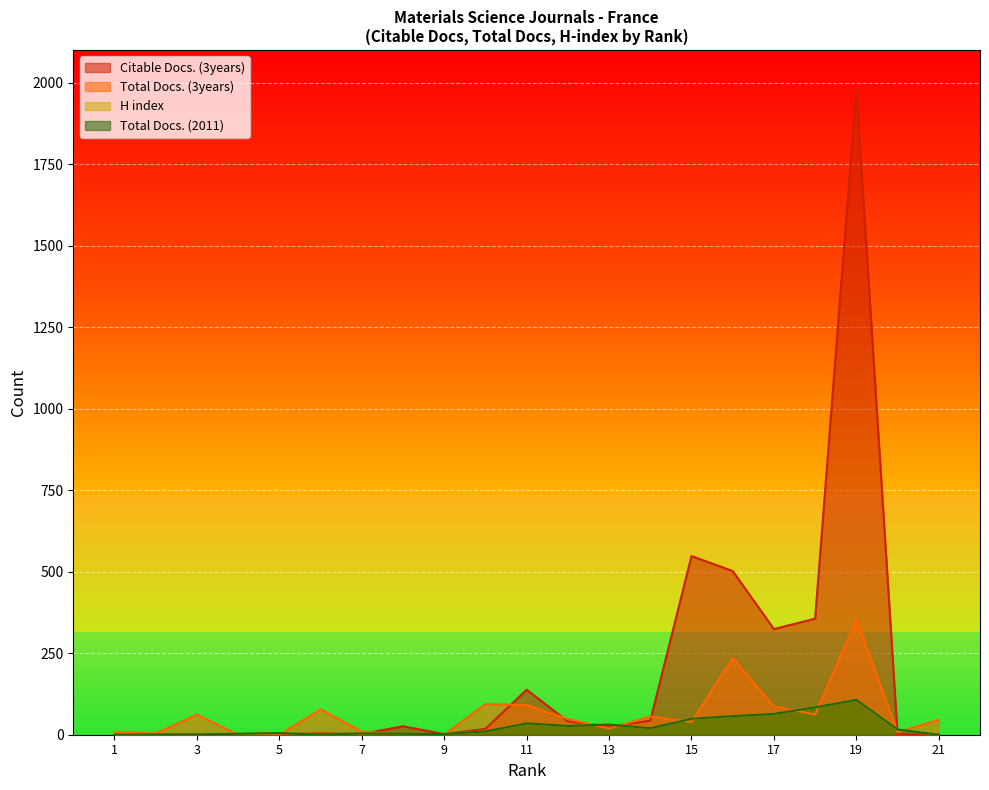

What is the sum of the Total Docs. (3years) values at 14 and 7?

66